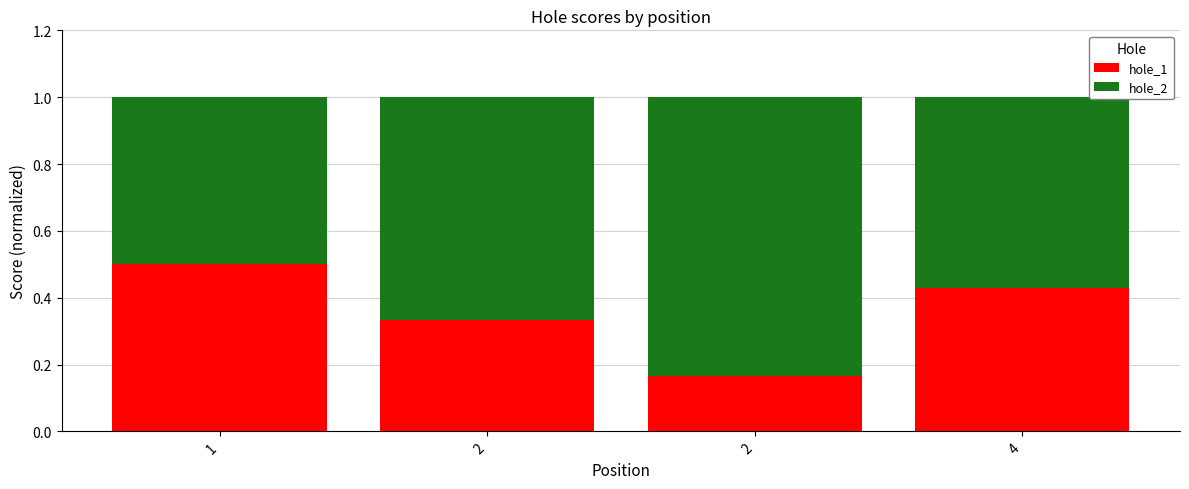

The hole_1 series shows 0.5 at 1. True or false?

True